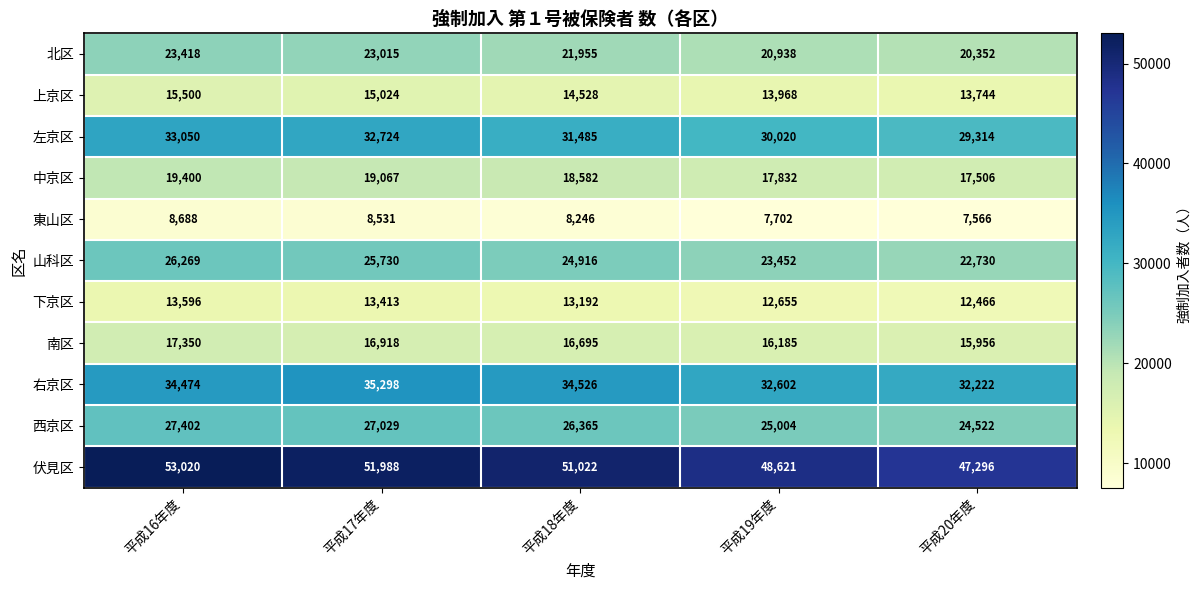

What is the difference between the second highest and minimum values in the 西京区 series?

2507